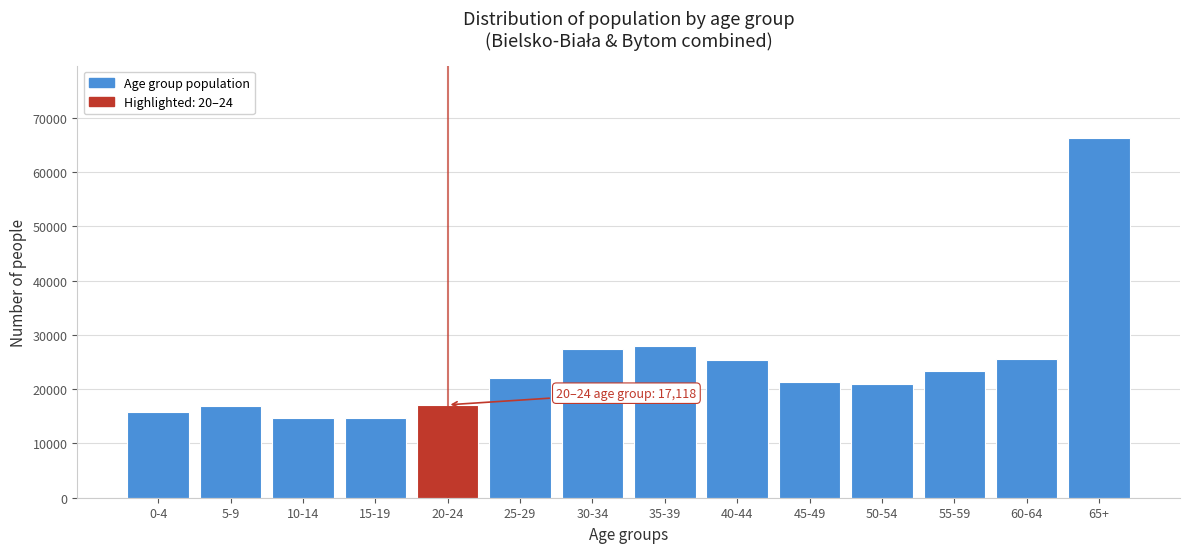

Where is the data nearest to the value 40484?

35-39